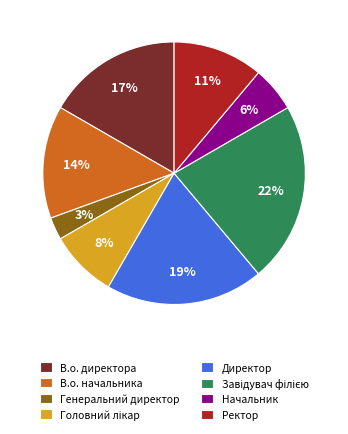

Which slice is the smallest?

Генеральний директор